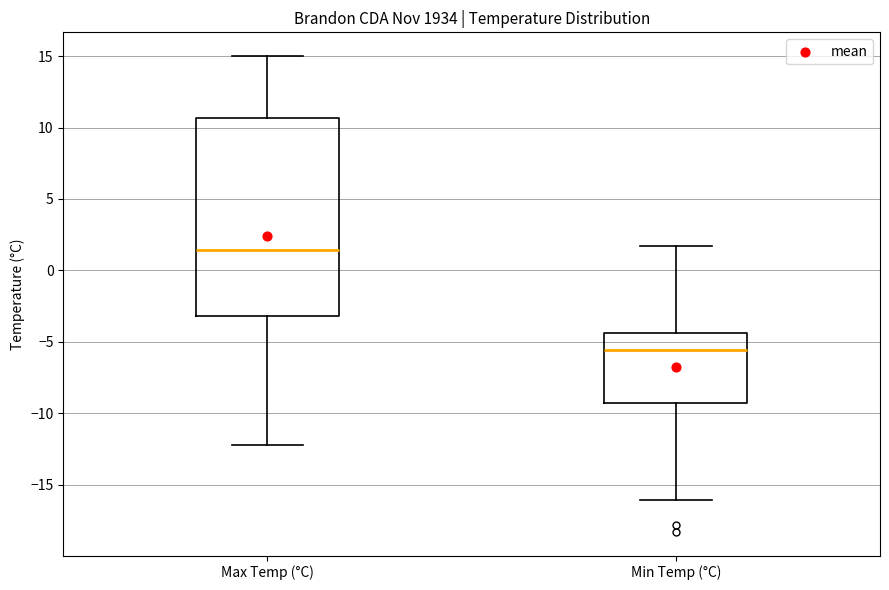

Which box's median line is the highest?

Max Temp (°C)